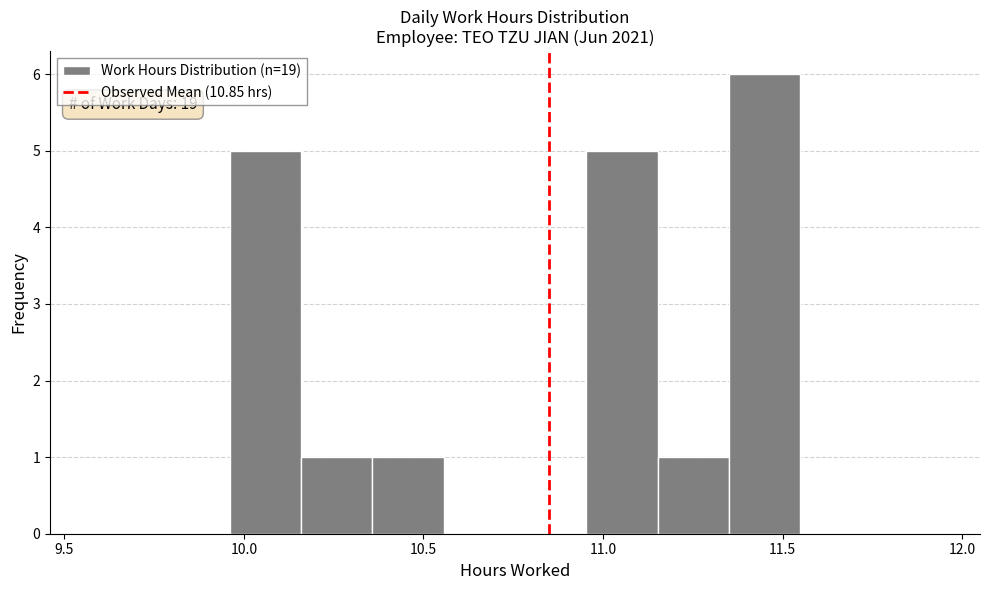

Read against the x-axis, roughly where is the centre of the tallest bar?

11.45